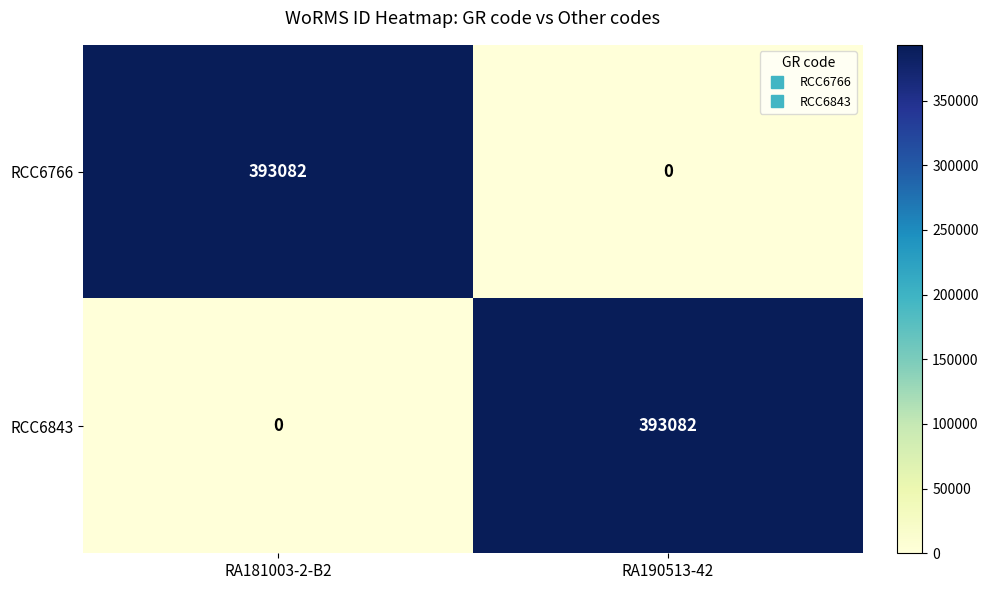

What is the difference between the highest and lowest values at RA190513-42?

393082